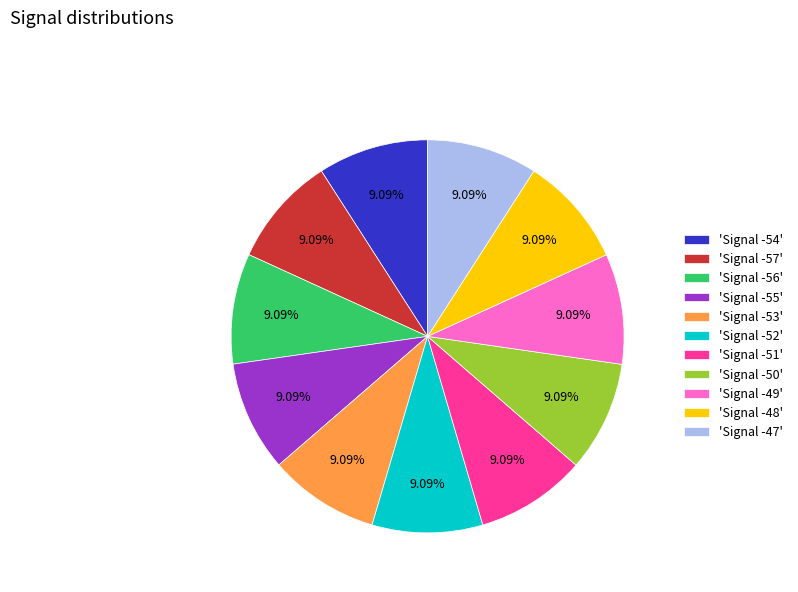

Does any single category account for the majority?

No